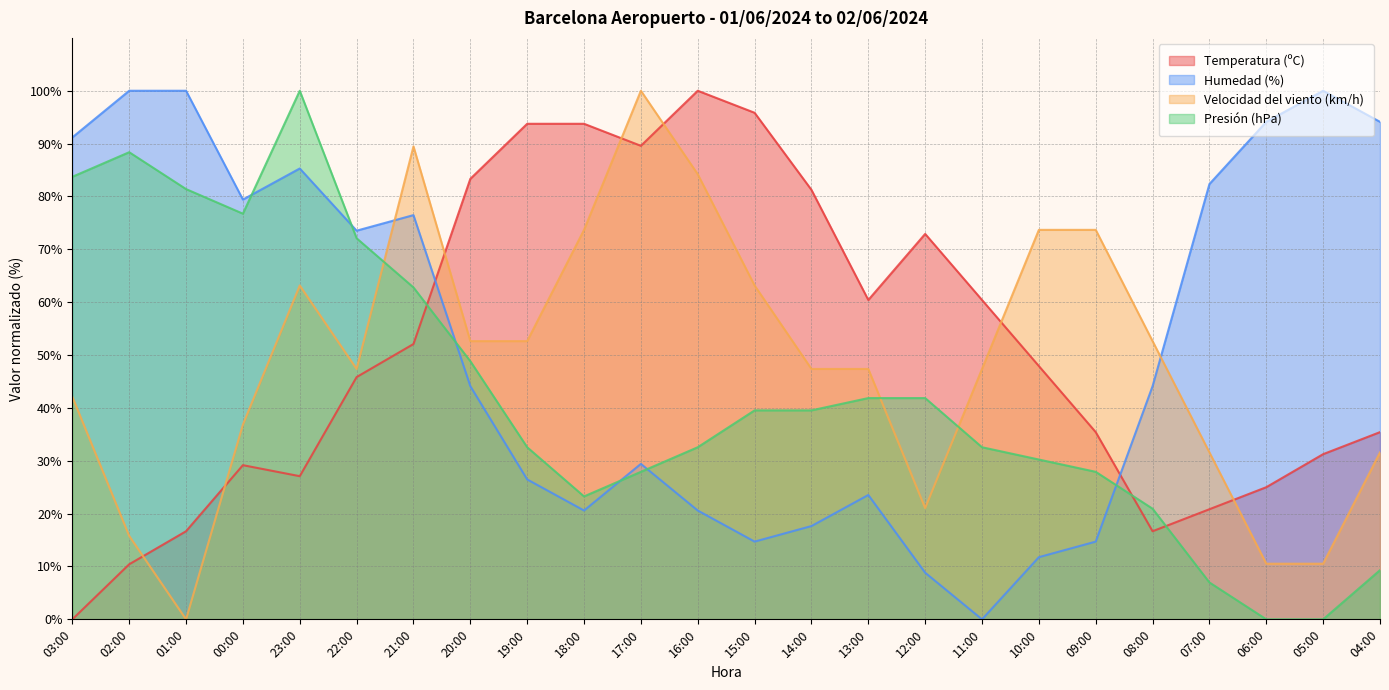

Where is the first local minimum for Humedad (%)?

00:00